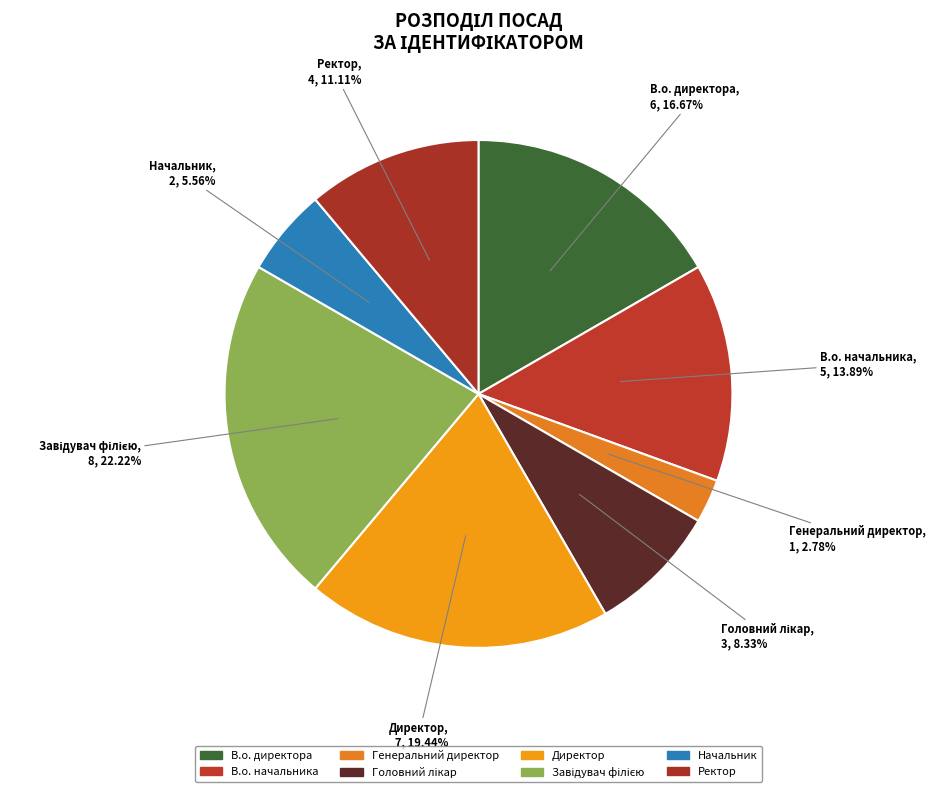

Which has a higher value, Директор or Ректор?

Директор